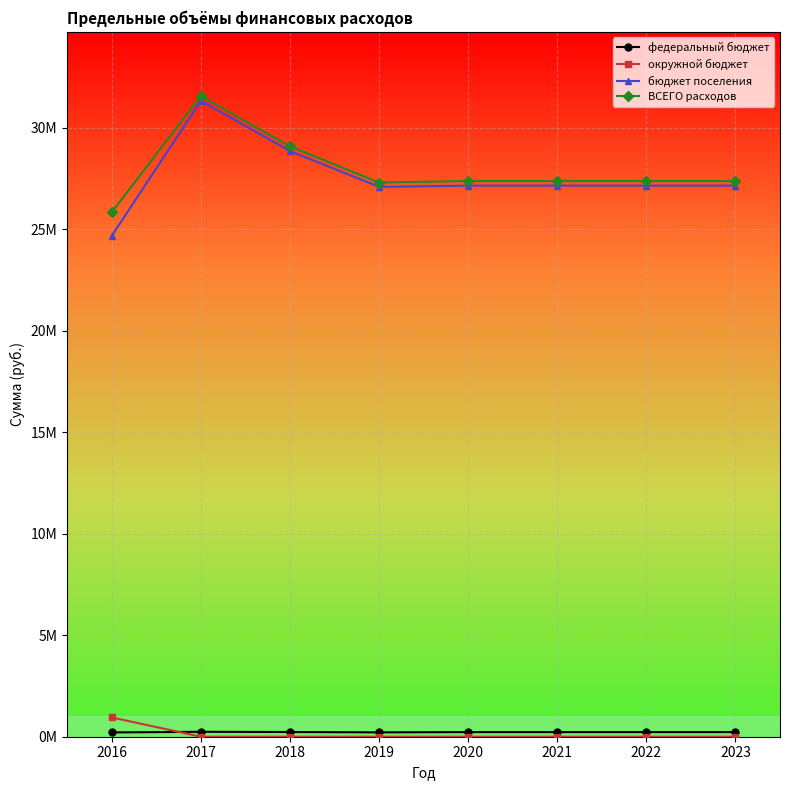

Does the chart display data point markers on the line(s)?

Yes